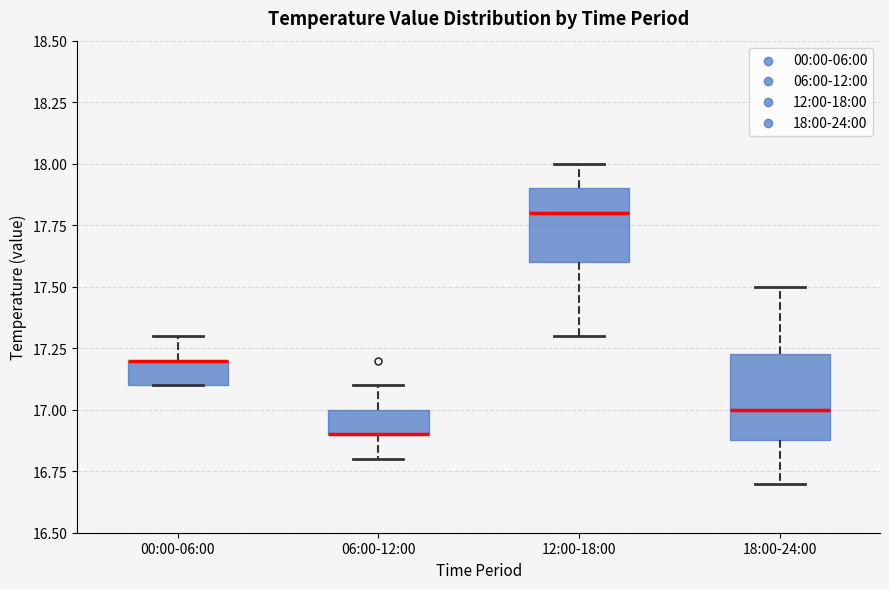

Where does the upper whisker of the box for 00:00-06:00 end on the y-axis? The values are not printed on the chart, so give them approximately, as read against the axis.

17.30